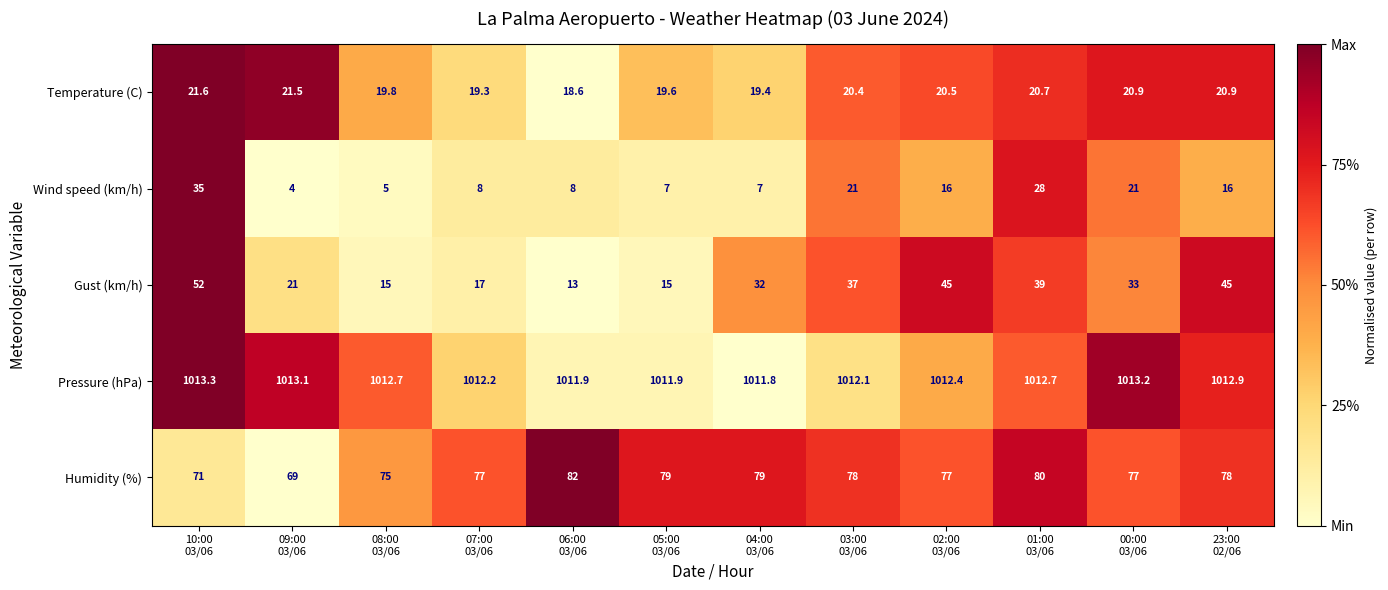

Which series has the widest spread of values?

Gust (km/h)